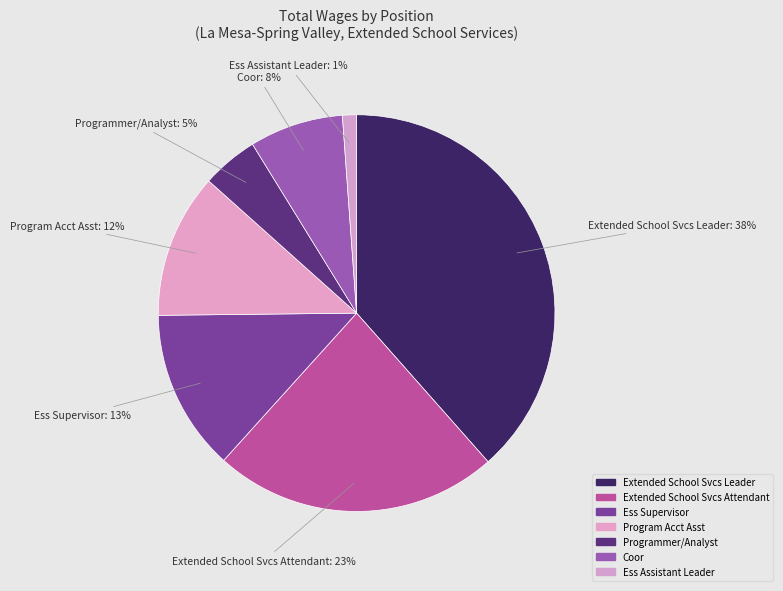

Is it true that Ess Assistant Leader is 1% of the pie?

True